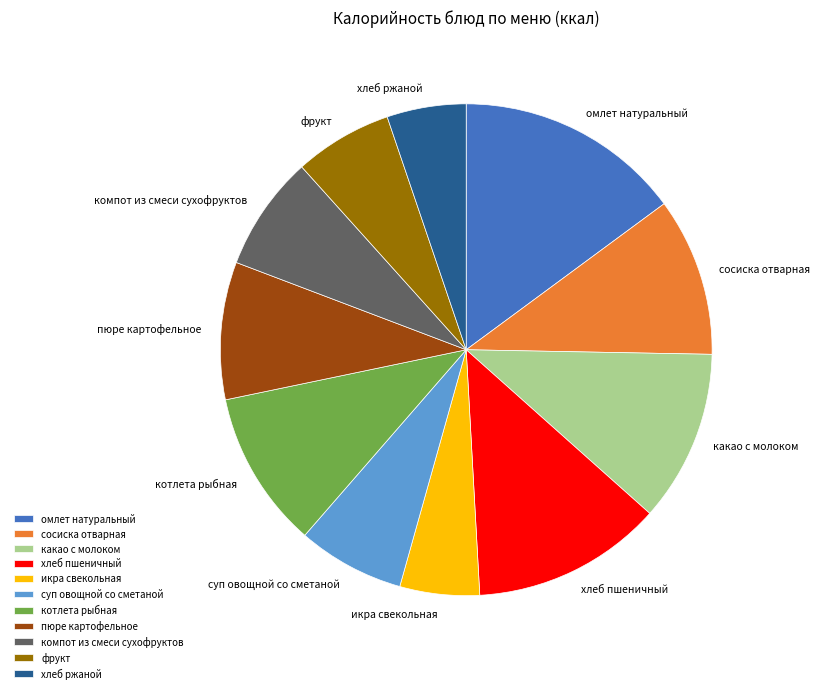

Approximately how many times larger is the value at какао с молоком compared to омлет натуральный?

0.8